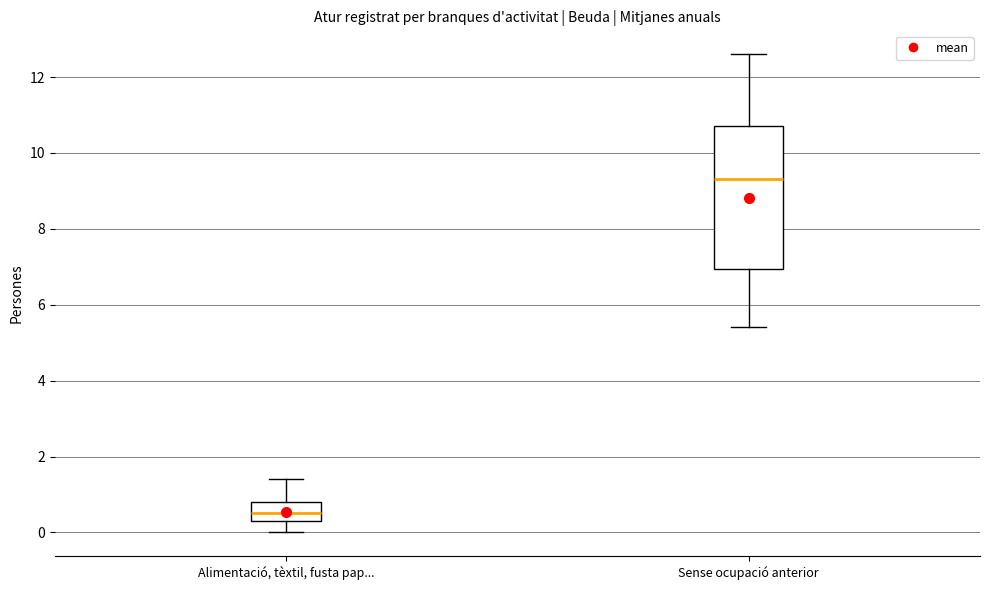

Reading left to right, read every box against the y-axis: the position of its median line, the range the box covers, and the ends of its whiskers. The values are not printed on the chart, so give them approximately, as read against the axis.

Alimentació, tèxtil, fusta pap...: median 0.6, box 0.4 to 0.8, whiskers 0.0 to 1.4
Sense ocupació anterior: median 9.4, box 7.0 to 10.8, whiskers 5.4 to 12.6